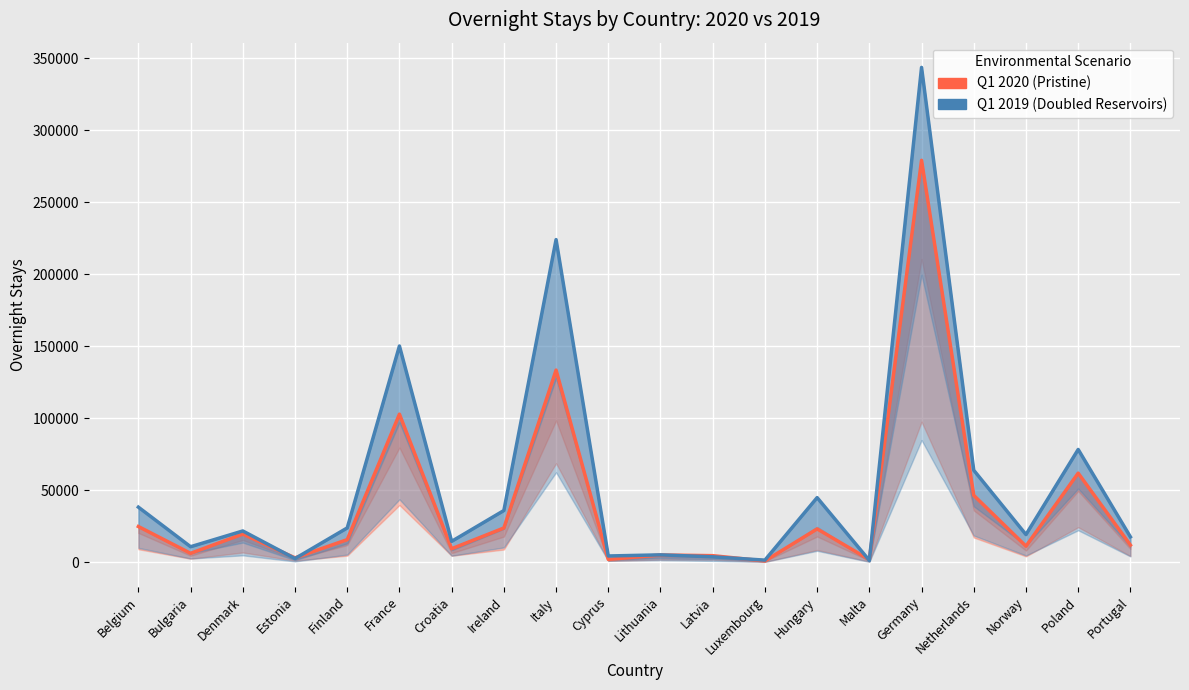

How many interior local peaks does the Q1 2020 (Pristine) series have?

7